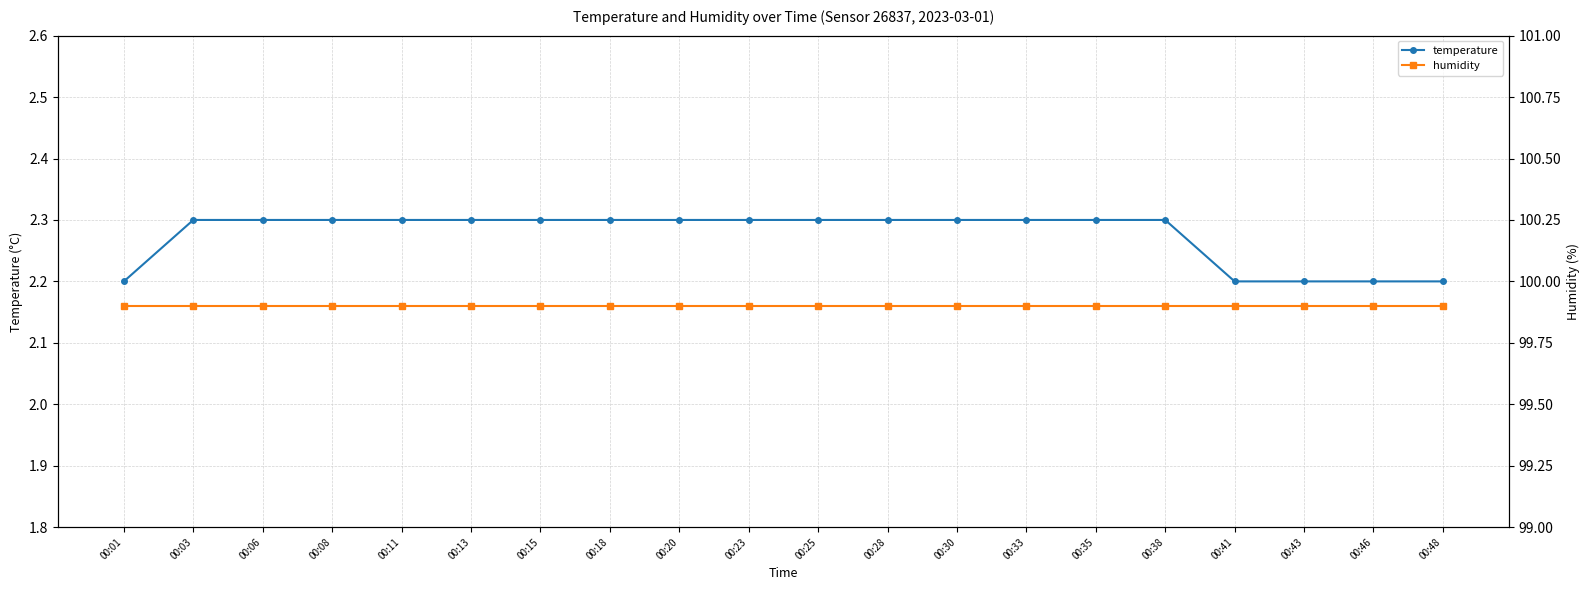

Which series has the largest total across all categories?

humidity